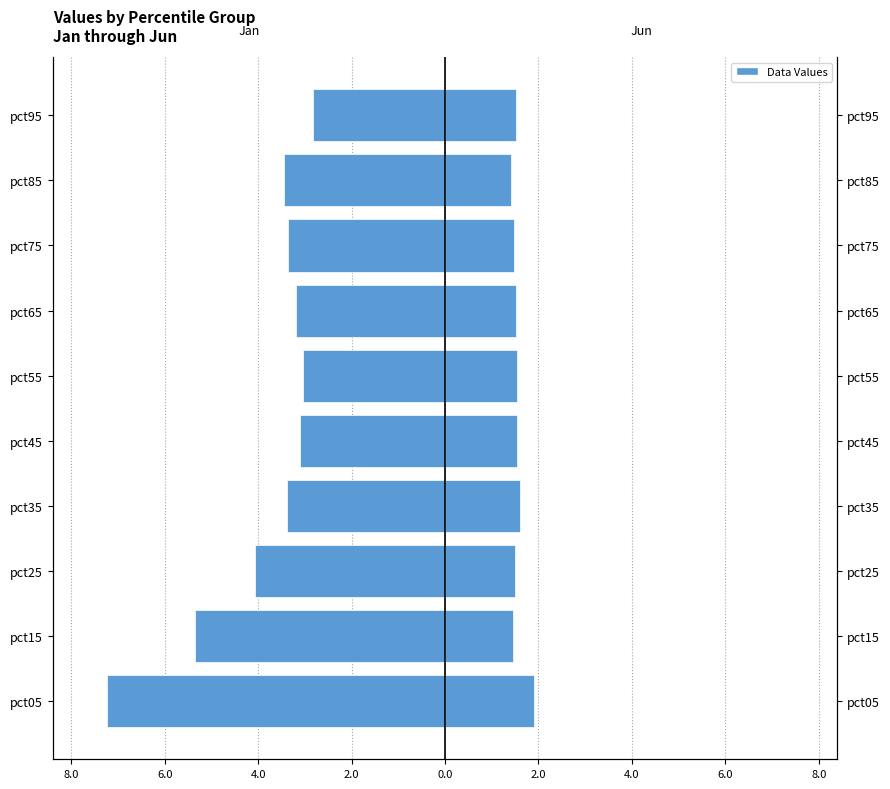

Is the value of Jan at pct05 greater than the value of Jun at pct55?

No